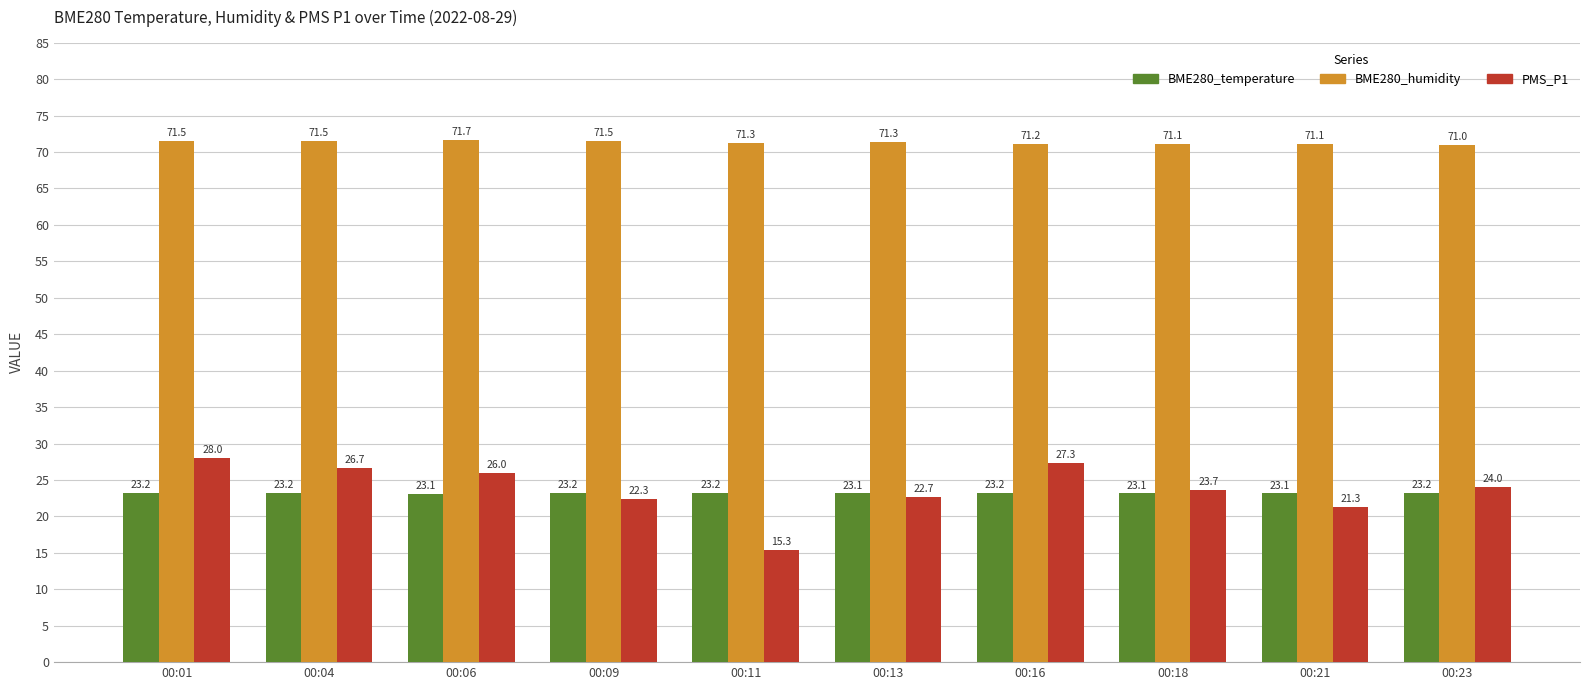

What value does the BME280_humidity series have at 00:23?

71.0